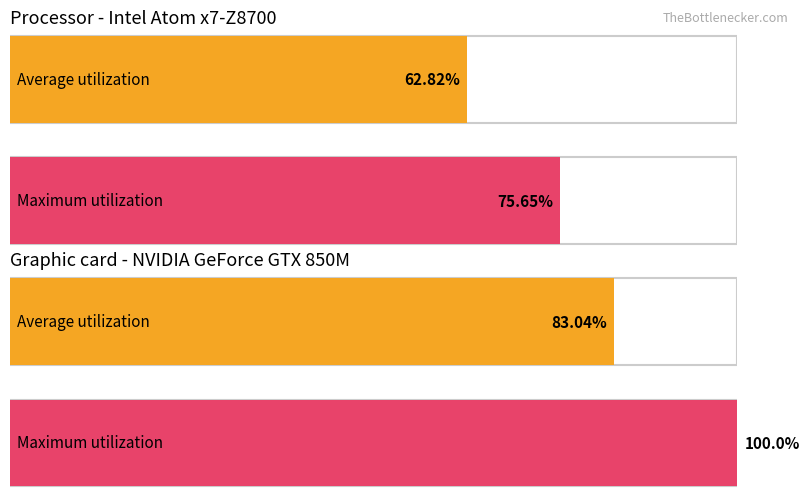

At 18, list the series in order from smallest to largest.

Average utilization, Maximum utilization